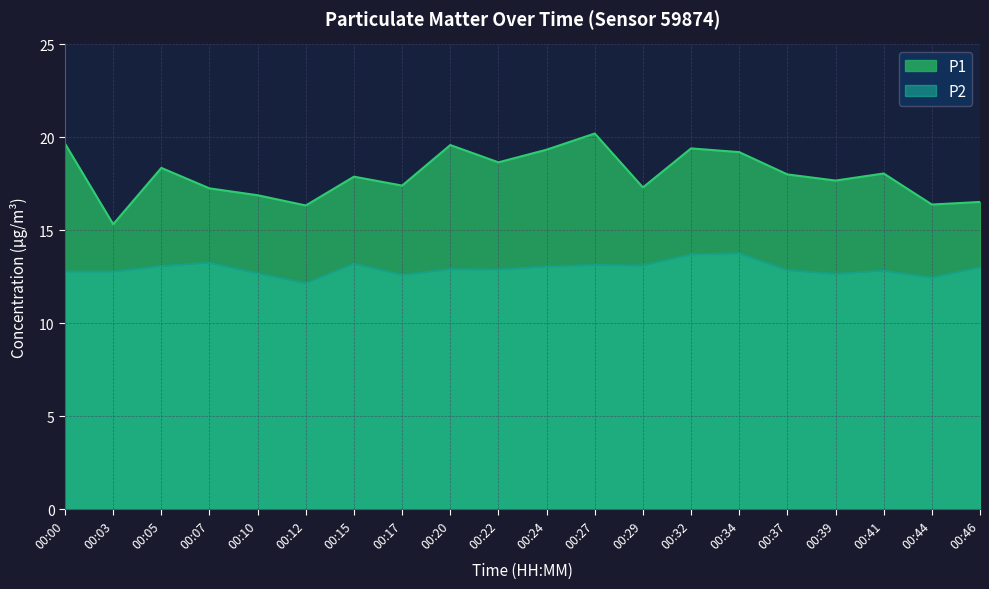

Rank the series by their maximum value, from lowest to highest.

P2, P1